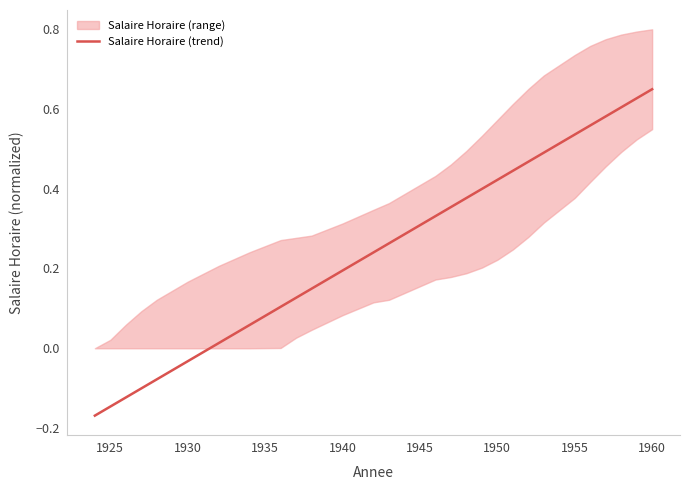

True or false: Salaire Horaire (trend) has a value of 0.2 at 1940.

True